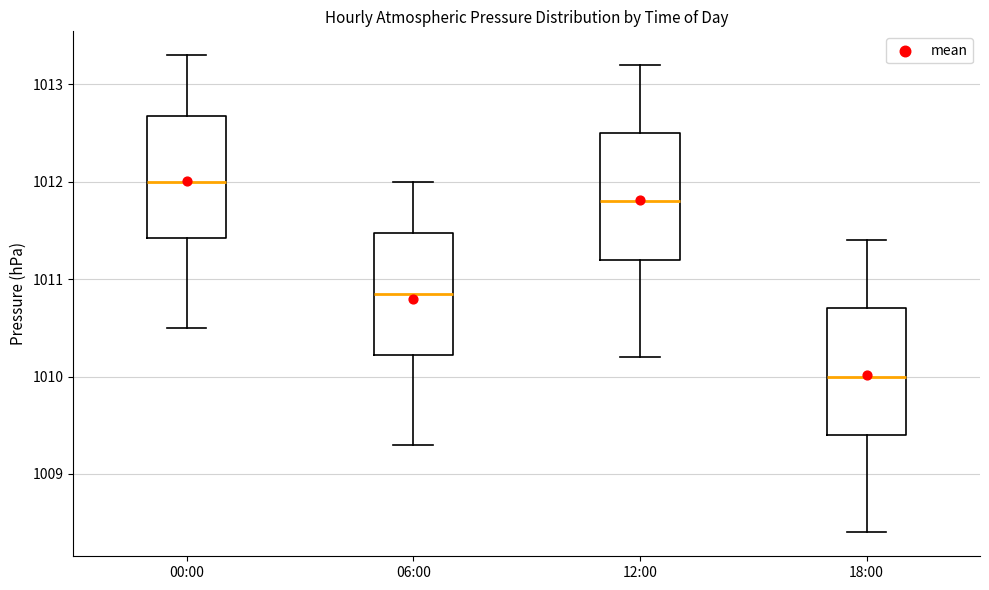

Reading left to right, transcribe this box plot: for each box, give where its median line is, the range the box spans, and where its two whiskers end, as read against the y-axis. The values are not printed on the chart, so give them approximately, as read against the axis.

00:00: median 1012.0, box 1011.4 to 1012.7, whiskers 1010.5 to 1013.3
06:00: median 1010.9, box 1010.2 to 1011.5, whiskers 1009.3 to 1012.0
12:00: median 1011.8, box 1011.2 to 1012.5, whiskers 1010.2 to 1013.2
18:00: median 1010.0, box 1009.4 to 1010.7, whiskers 1008.4 to 1011.4